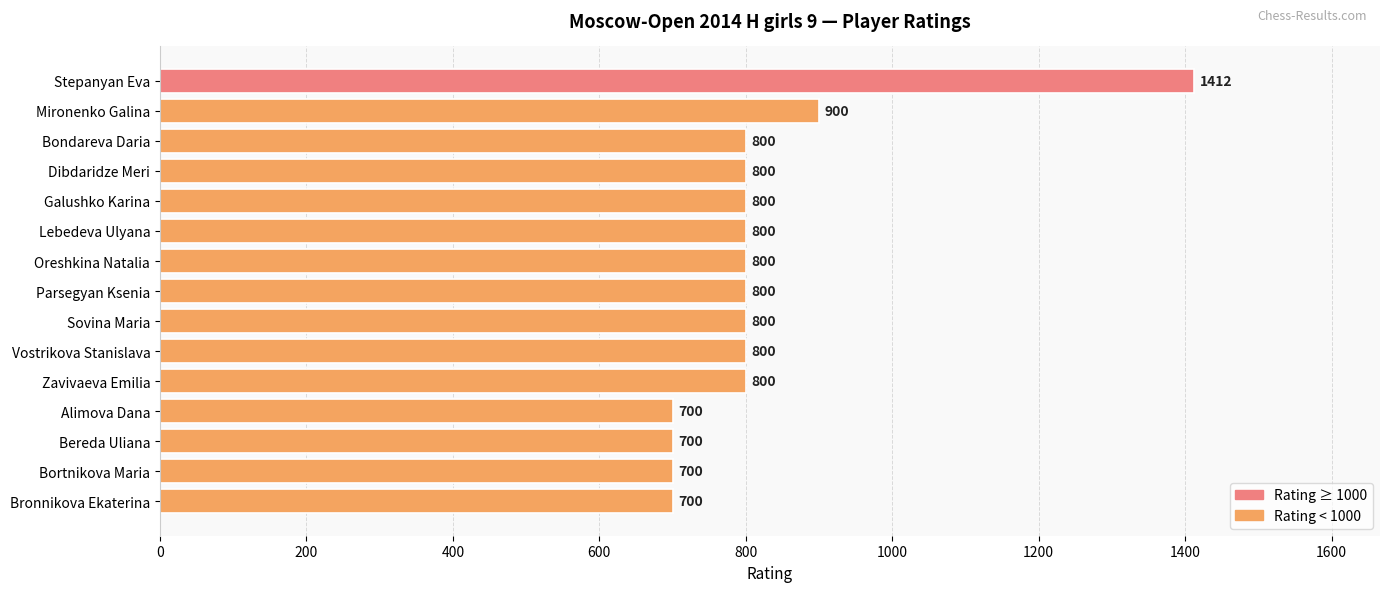

What is the change in value from Mironenko Galina to Vostrikova Stanislava?

-100